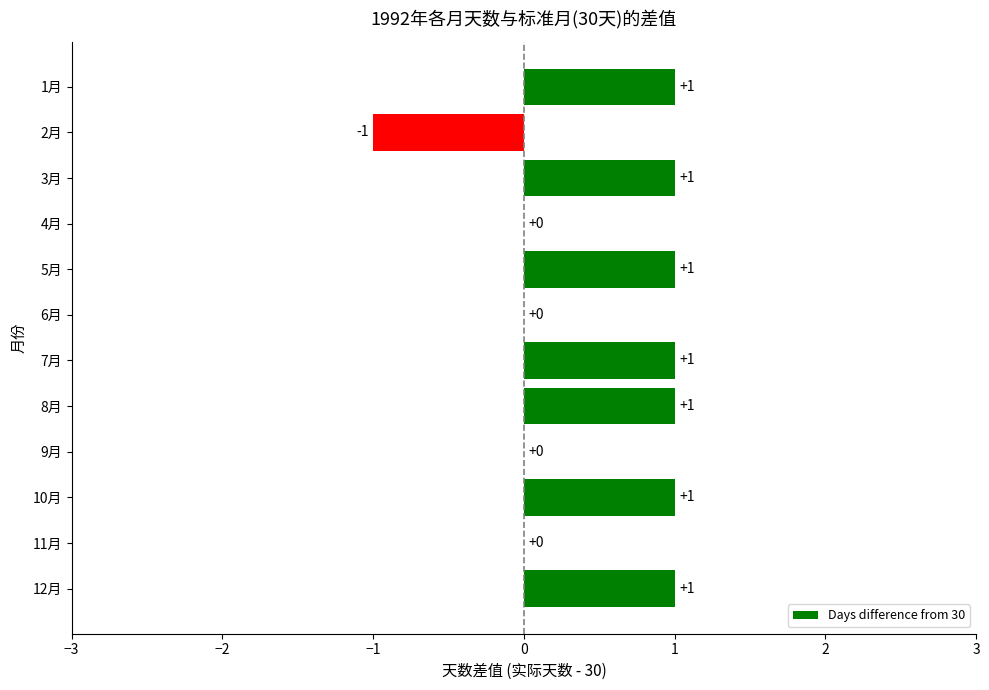

Count the values in the range 0 to 1.

11